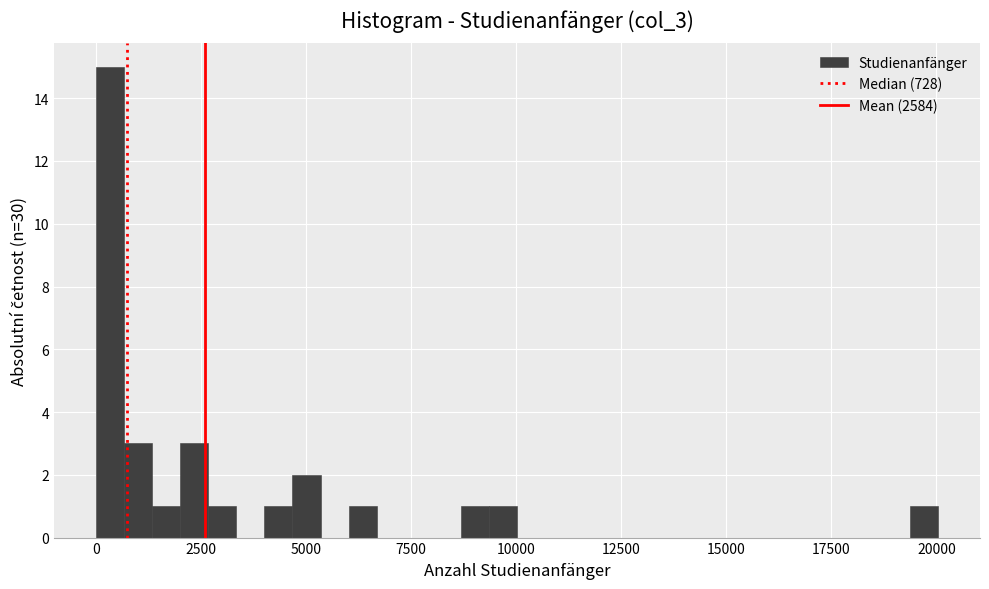

Around what value on the x-axis is the tallest bar? Give the approximate position of its centre, as read against the axis.

500